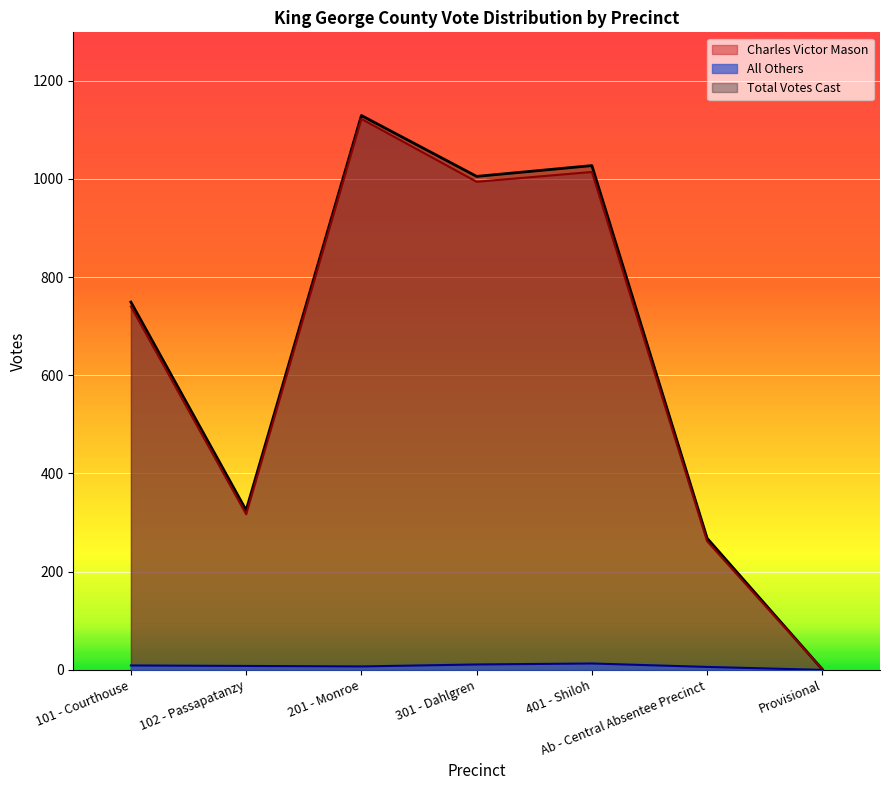

What are all the series names shown in the legend?

Charles Victor Mason, All Others, Total Votes Cast